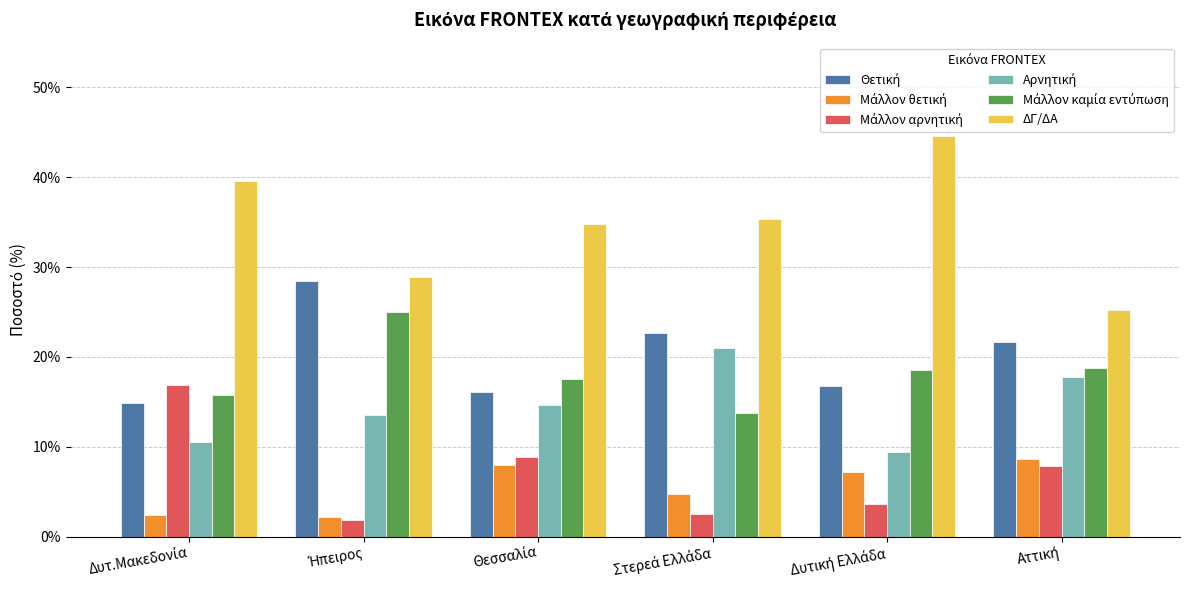

Does the chart contain stacked bars?

No